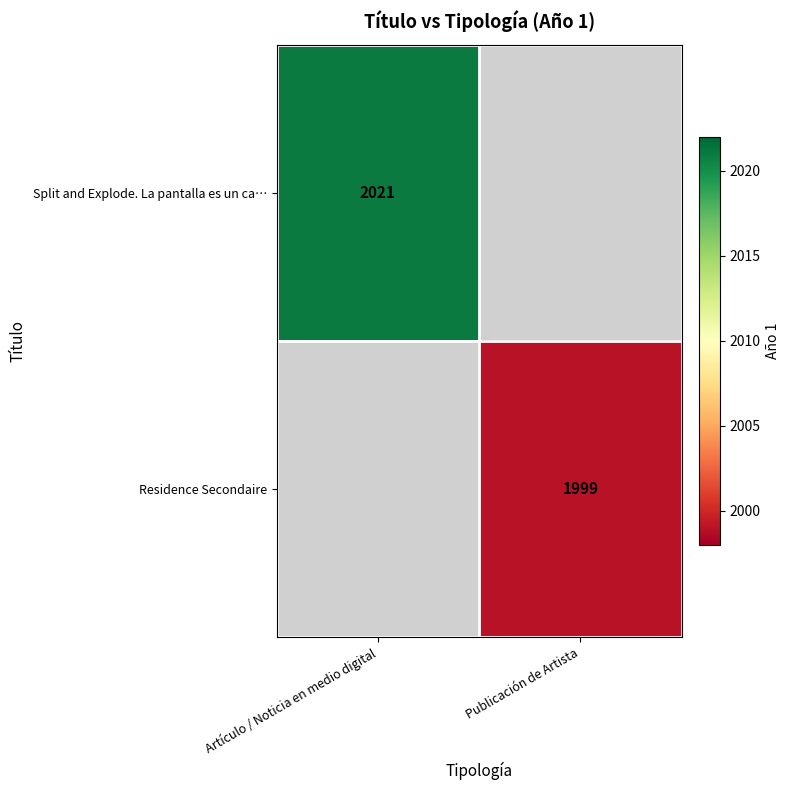

True or false: Residence Secondaire has a value of 1999 at Publicación de Artista.

True